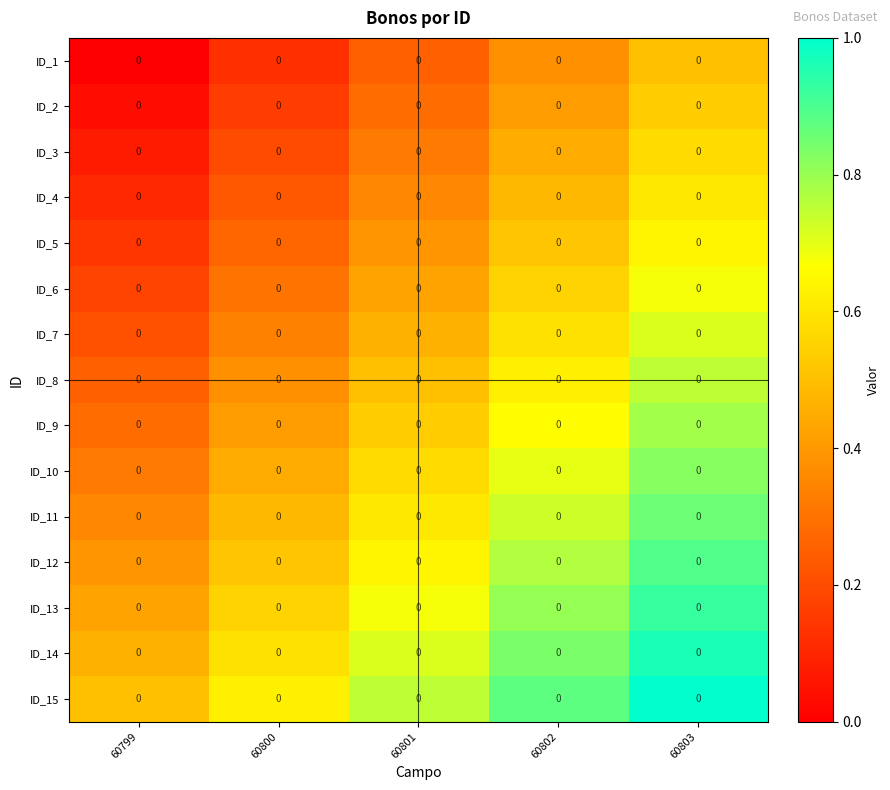

Rank the series at 60801 from lowest to highest value.

ID_1, ID_2, ID_3, ID_4, ID_5, ID_6, ID_7, ID_8, ID_9, ID_10, ID_11, ID_12, ID_13, ID_14, ID_15